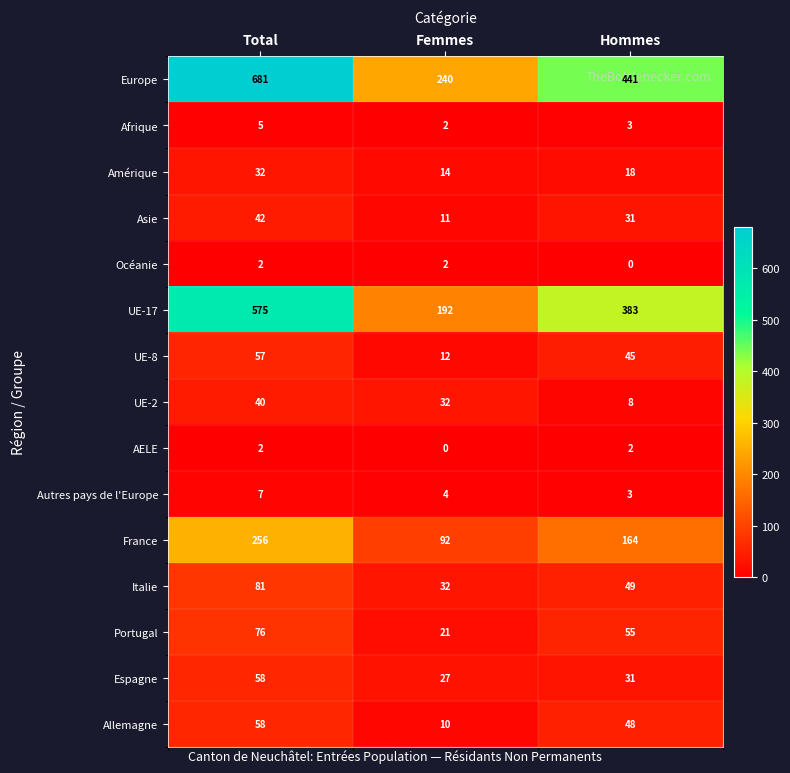

How many distinct data groups are displayed?

15